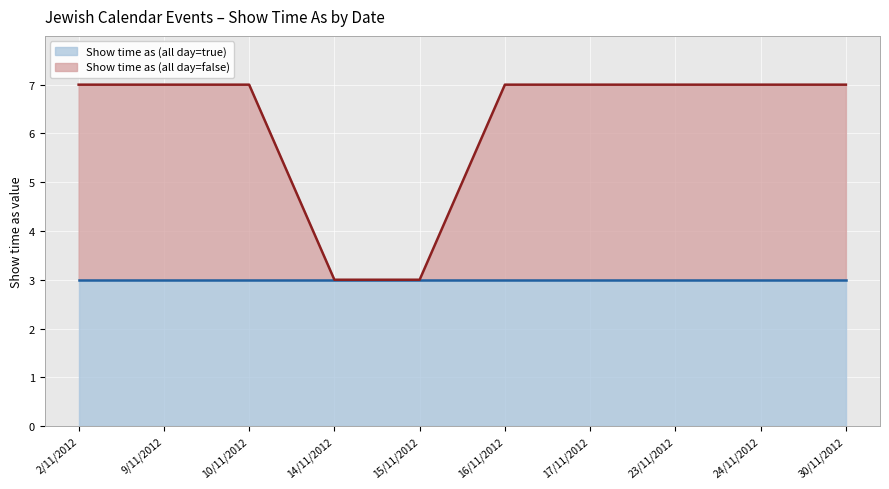

Which series changed the most between 10/11/2012 and 15/11/2012?

Show time as (all day=false) line